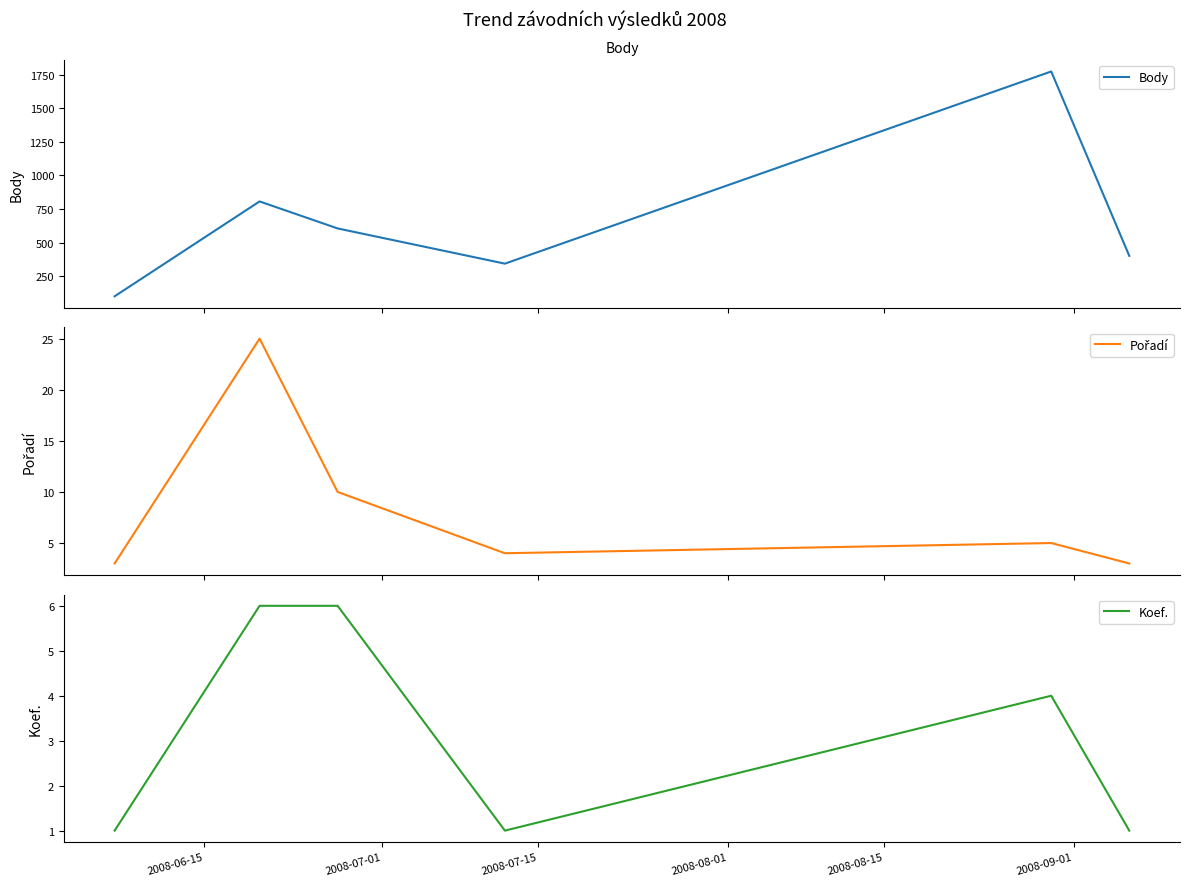

True or false: Pořadí and Body intersect in this chart.

False